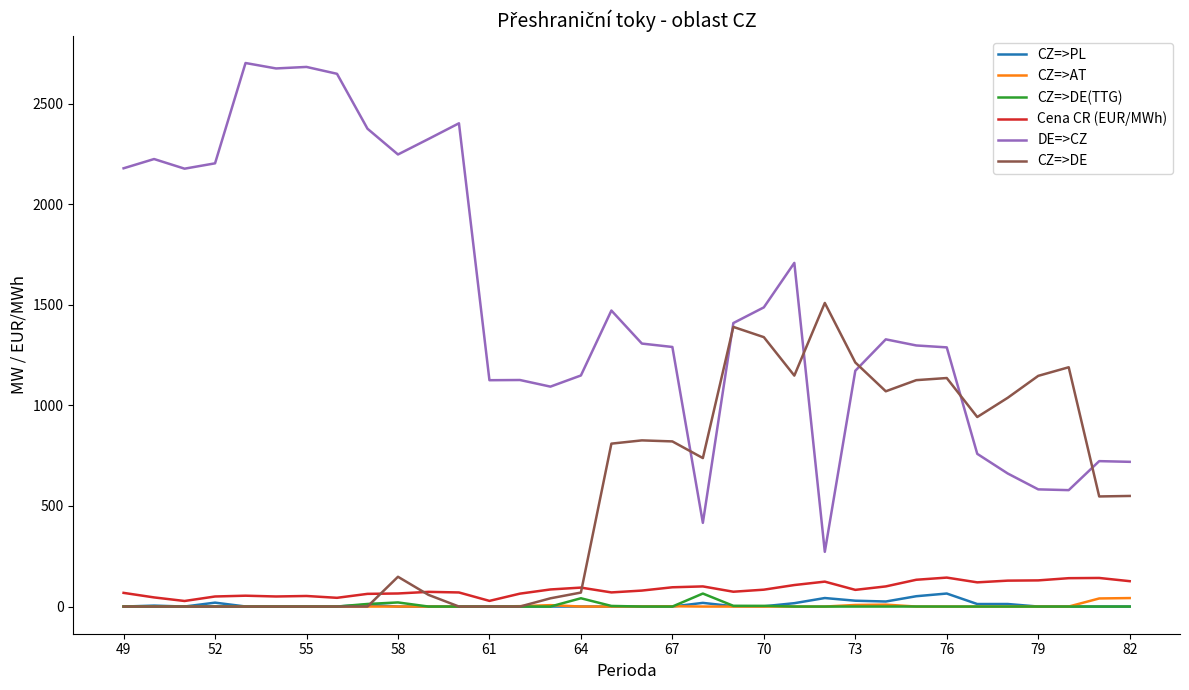

Which series has the widest spread of values?

DE=>CZ